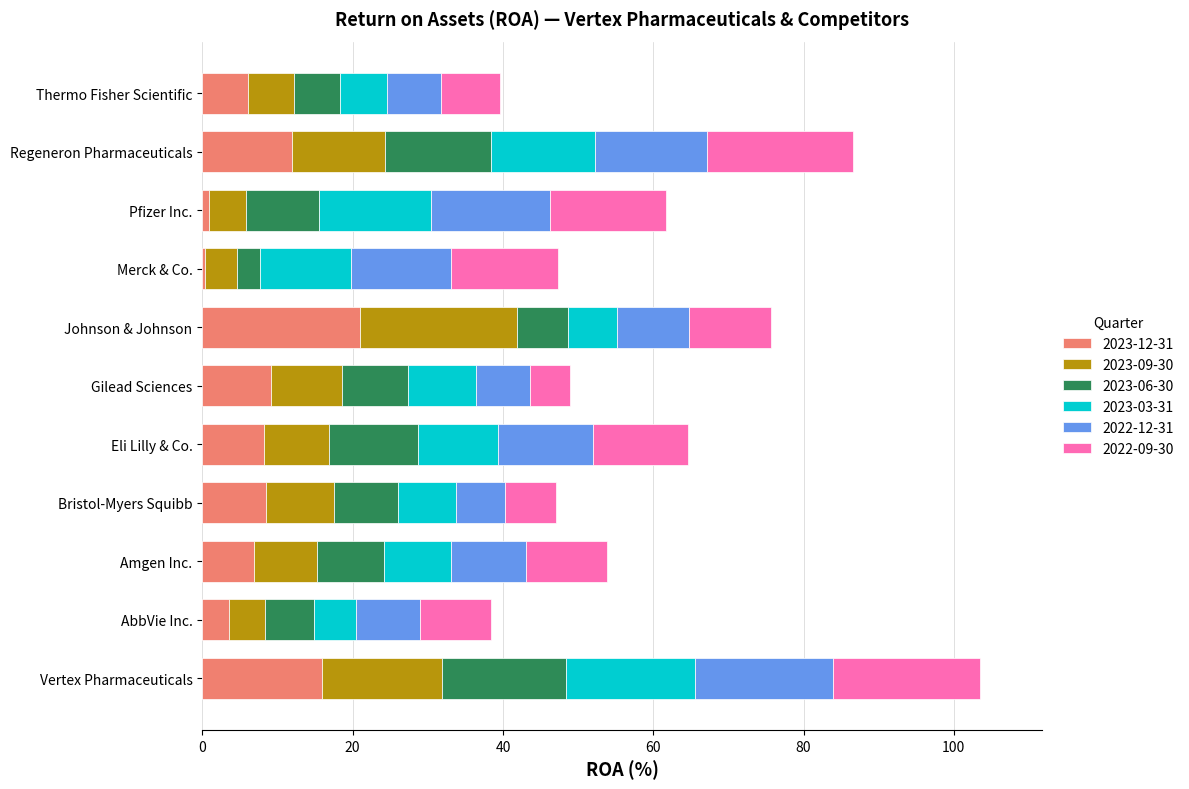

What are all the series names shown in the legend?

2023-12-31, 2023-09-30, 2023-06-30, 2023-03-31, 2022-12-31, 2022-09-30